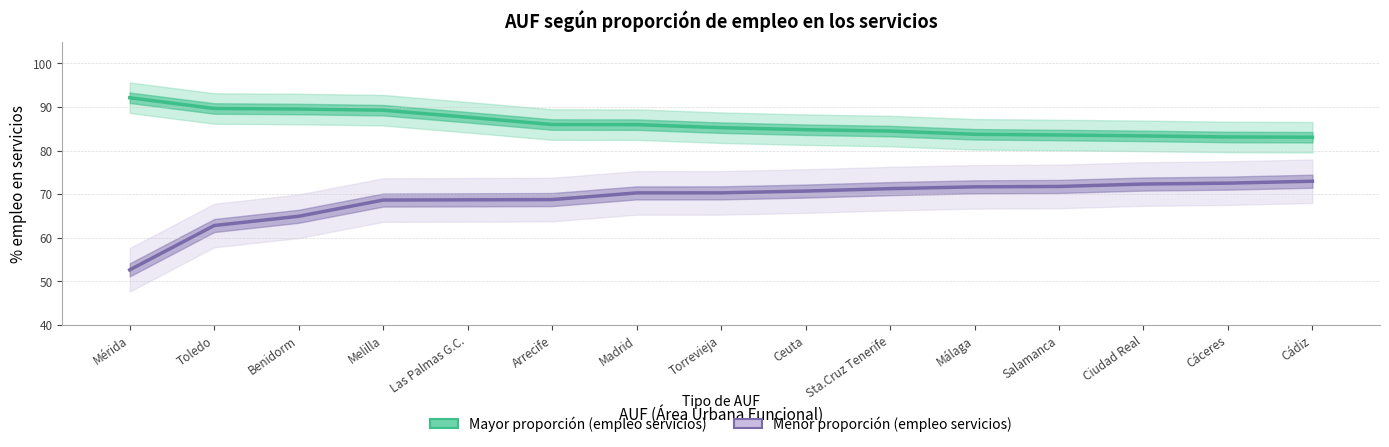

True or false: Menor proporción (empleo servicios) has a value of 109.6 at Ciudad Real.

False